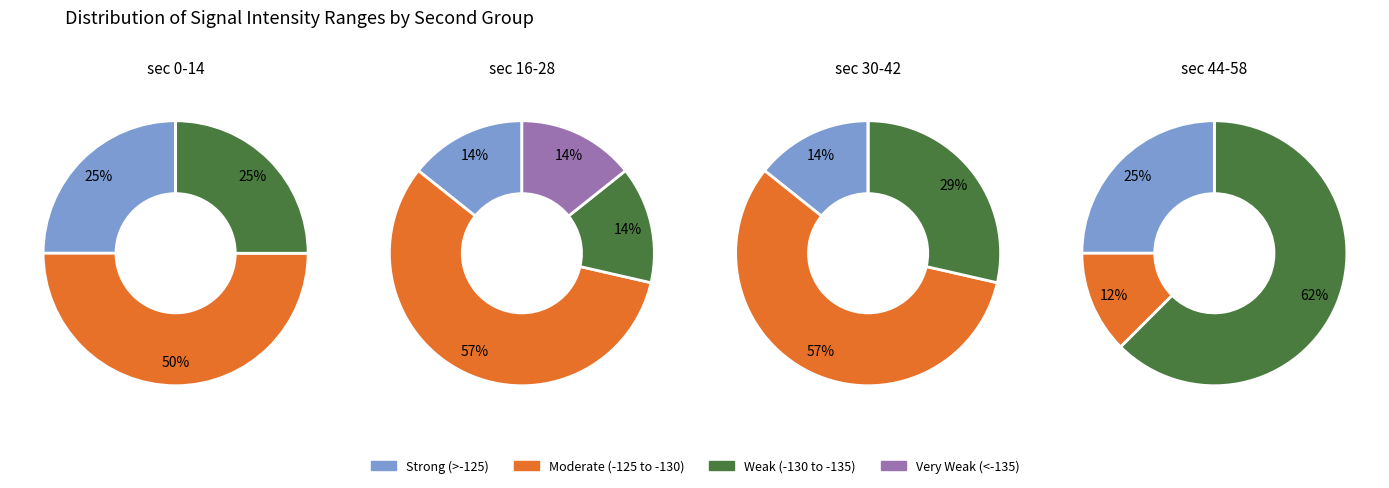

Does any single category account for the majority?

No